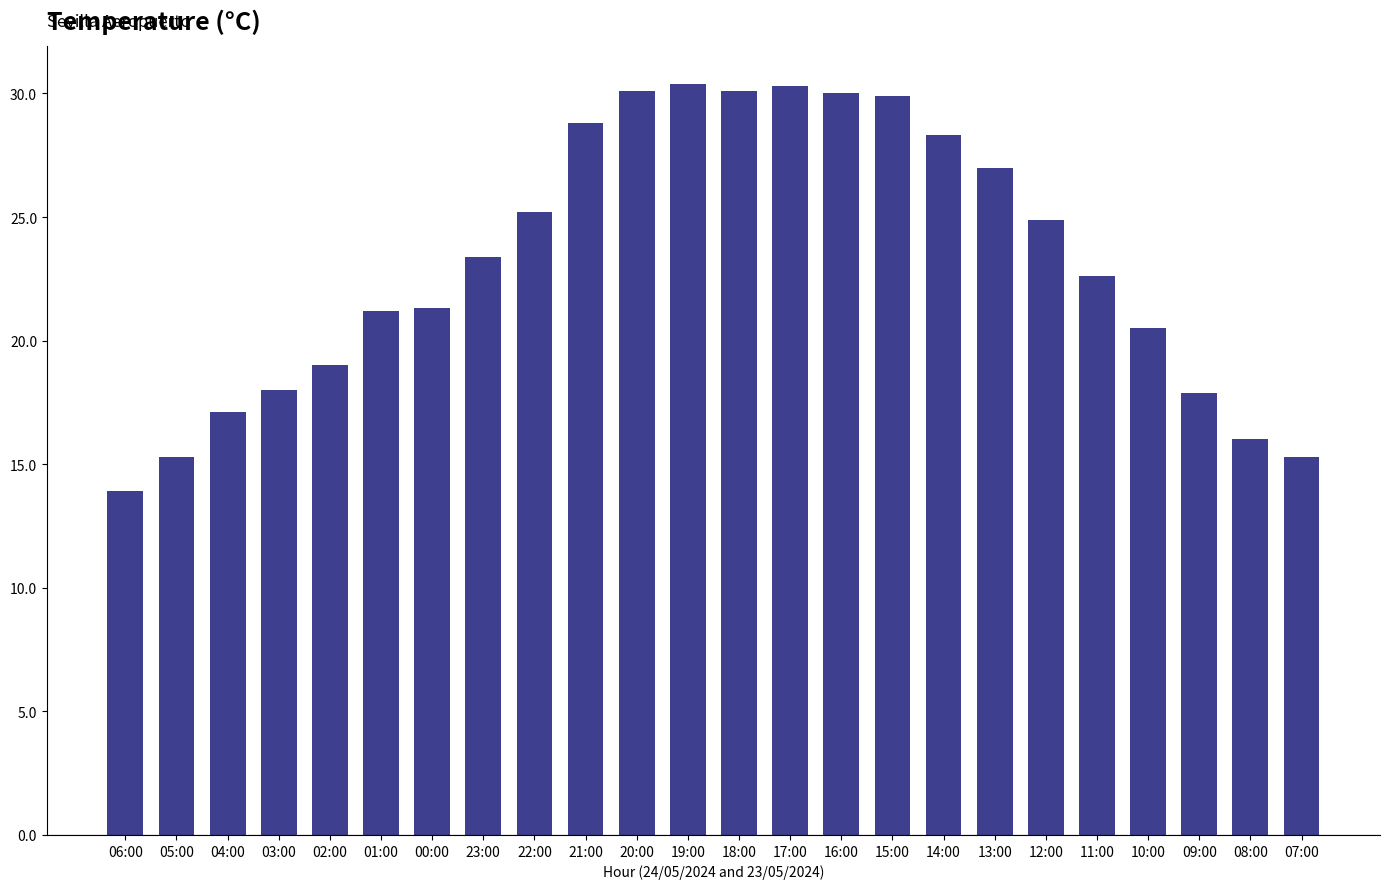

What is the change in value from 12:00 to 11:00?

-2.3